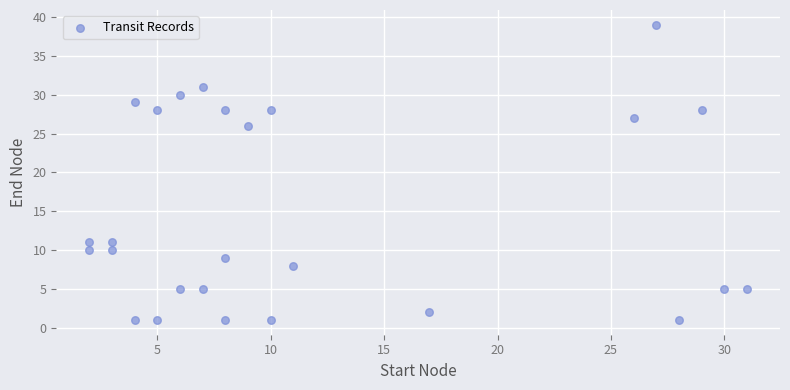

What Y value in the scatter plot is closest to 20?

26